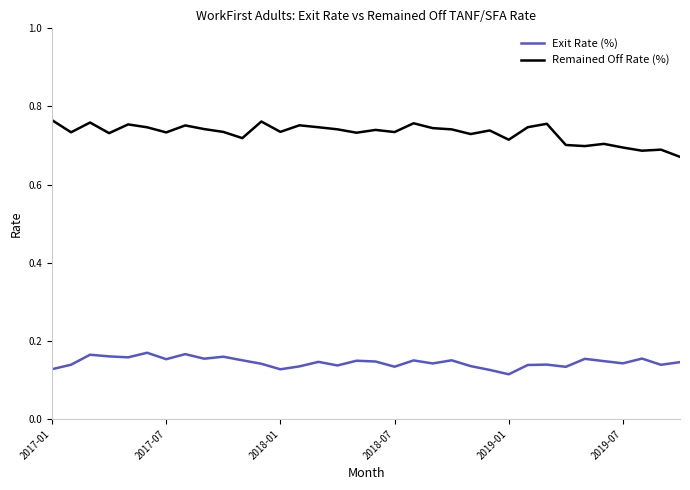

How many categories are shown in the chart?

34